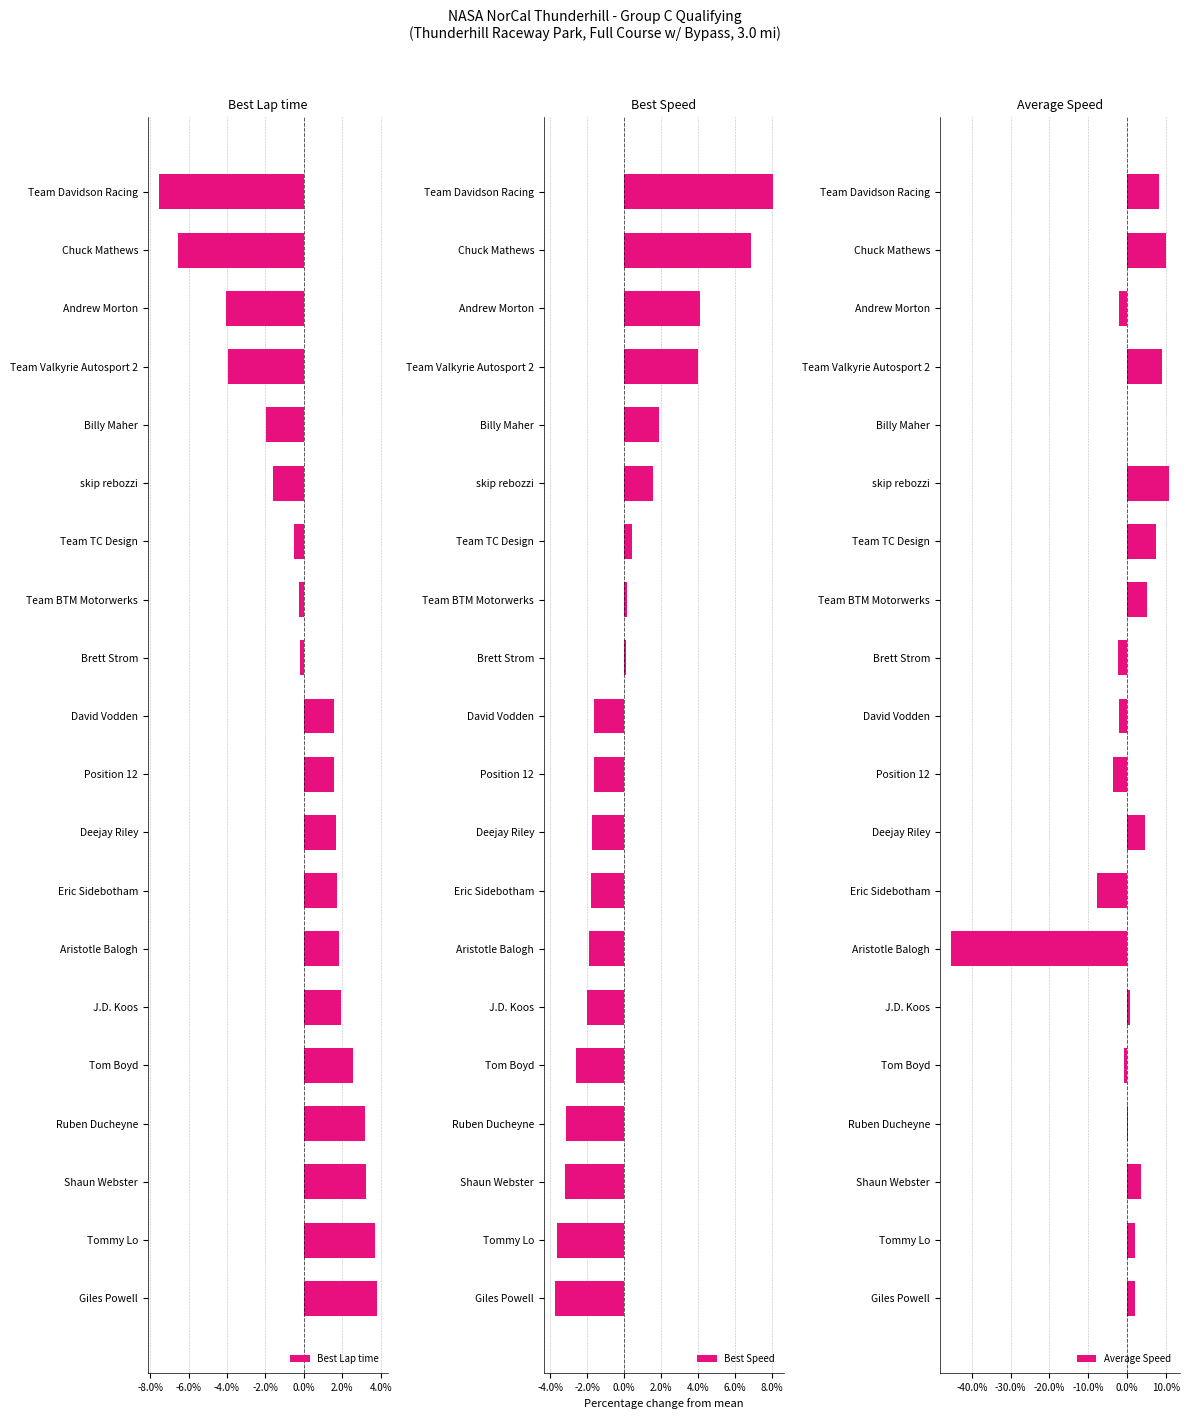

The Best Lap time series shows -0.3 at Team BTM Motorwerks. True or false?

True